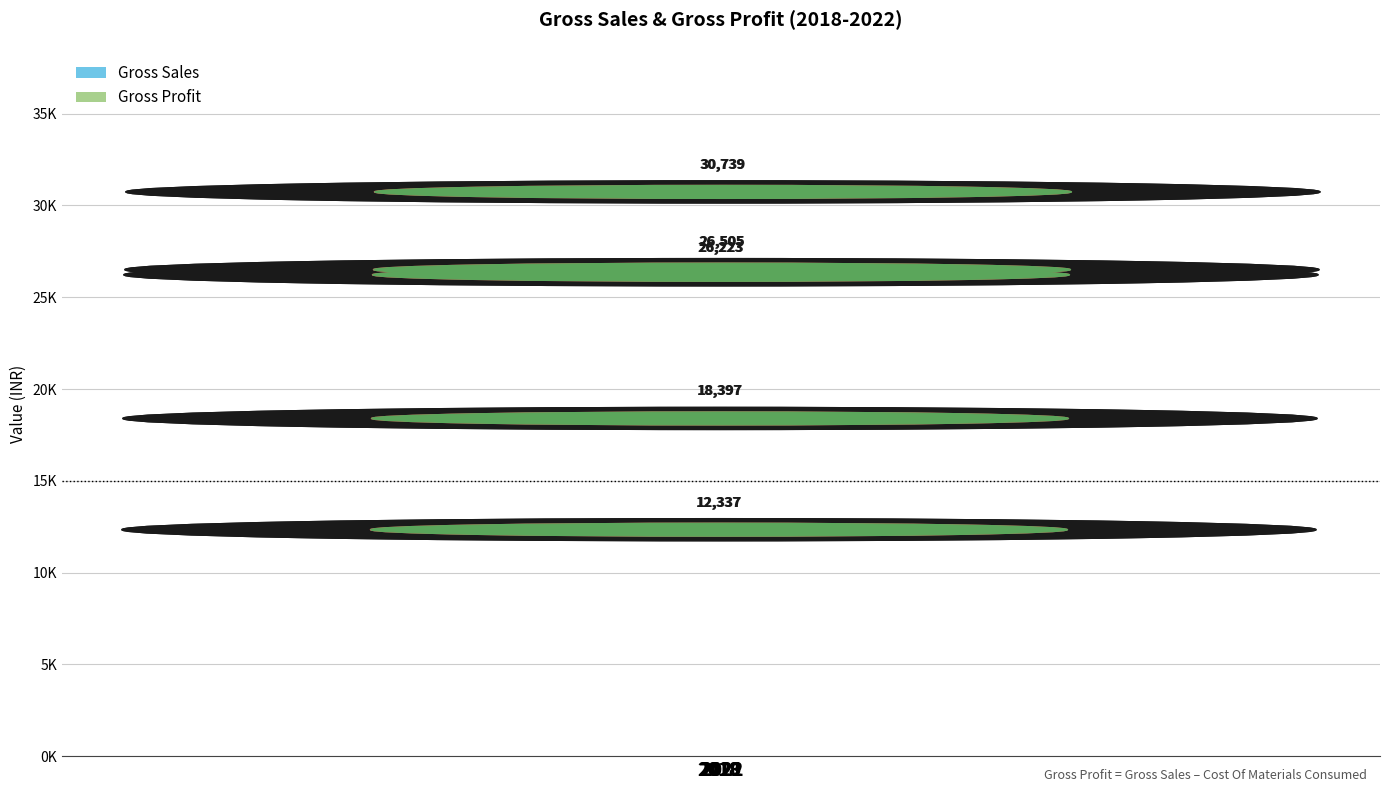

The value of Gross Sales at 2018 is 6699.2. True or false?

False